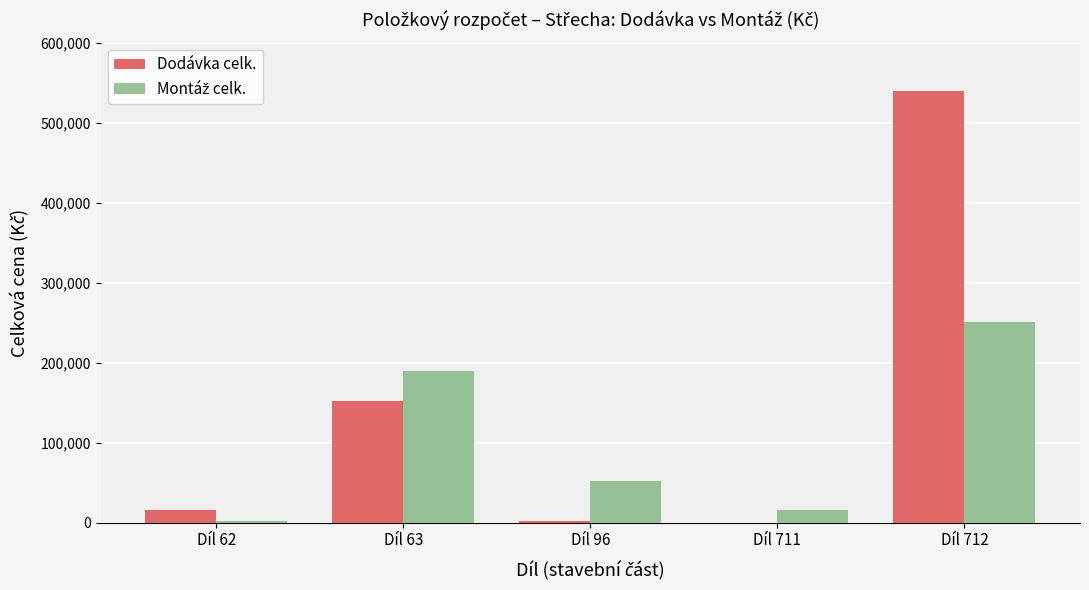

What is the spread (max minus min) of values at Díl 63?

37310.6